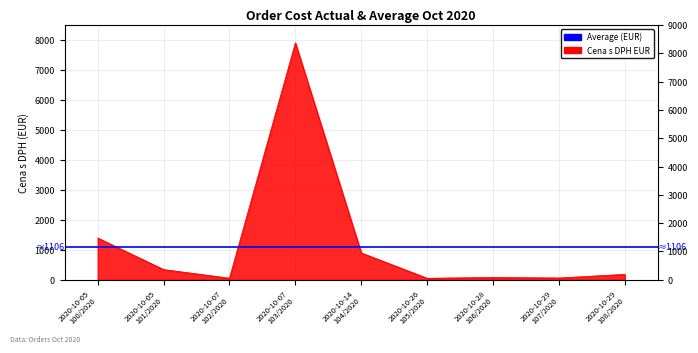

What position from the right is 2020-10-05
100/2020?

9